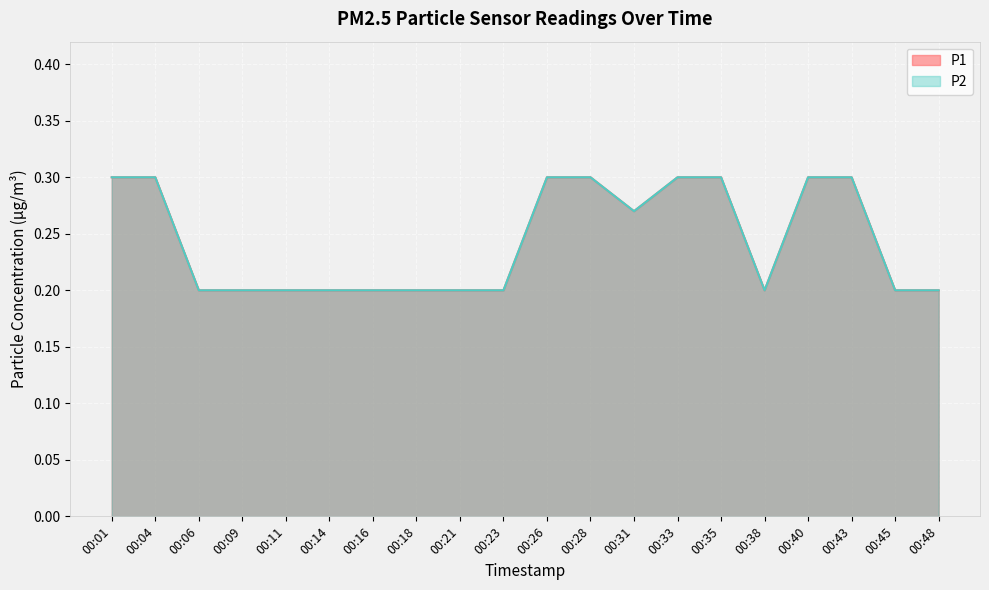

Reading left to right, list all the values displayed in this chart.

P1: 0.3	0.3	0.2	0.2	0.2	0.2	0.2	0.2	0.2	0.2	0.3	0.3	0.3	0.3	0.3	0.2	0.3	0.3	0.2	0.2
P2: 0.3	0.3	0.2	0.2	0.2	0.2	0.2	0.2	0.2	0.2	0.3	0.3	0.3	0.3	0.3	0.2	0.3	0.3	0.2	0.2